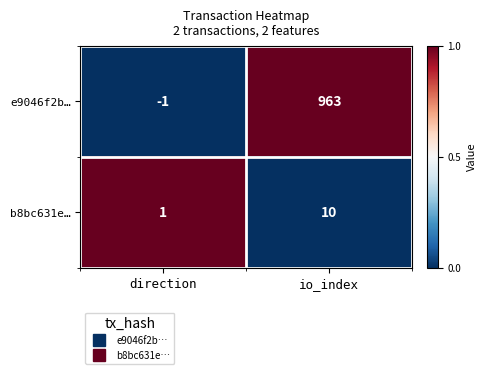

What is the total value across all series at io_index?

973